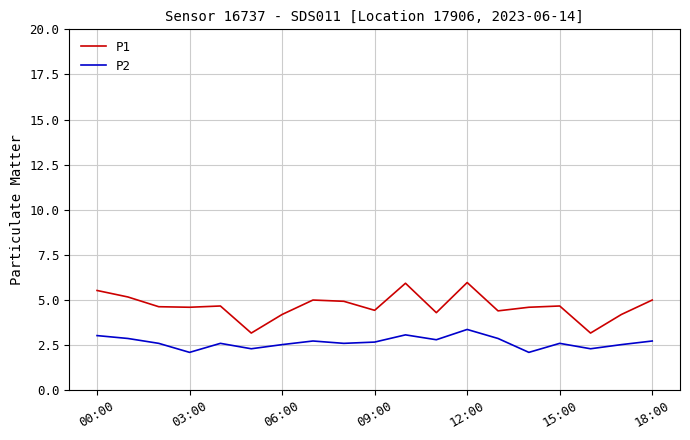

True or false: P2 and P1 cross at least once.

False